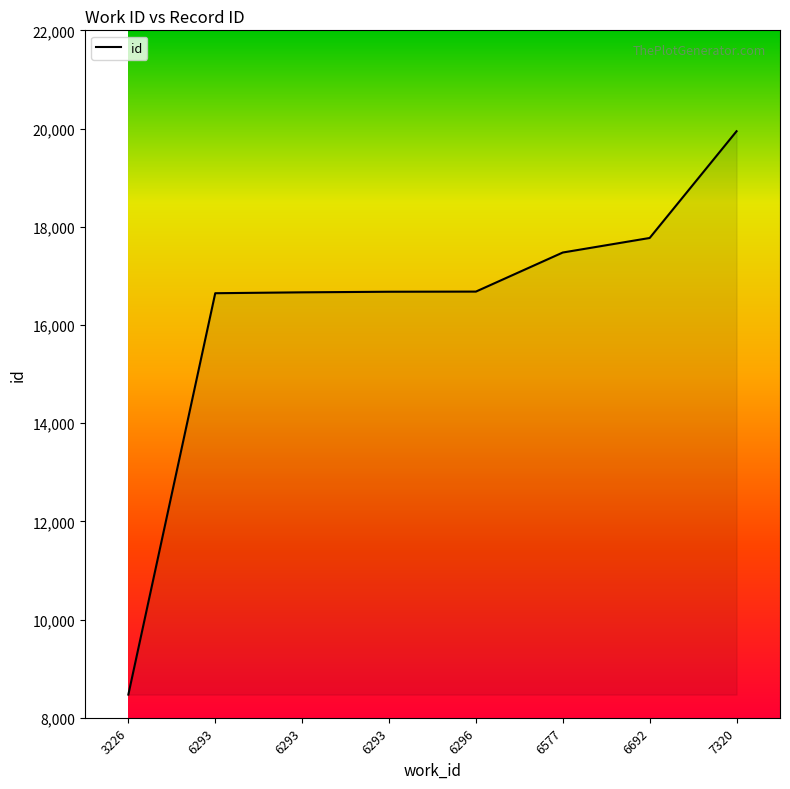

List the labels in order of value, smallest first.

3226, 6293, 6293, 6293, 6296, 6577, 6692, 7320